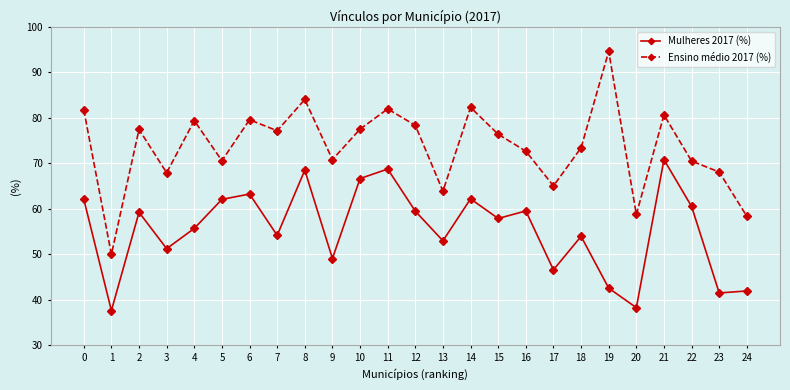

Which series has the largest total across all categories?

Ensino médio 2017 (%)